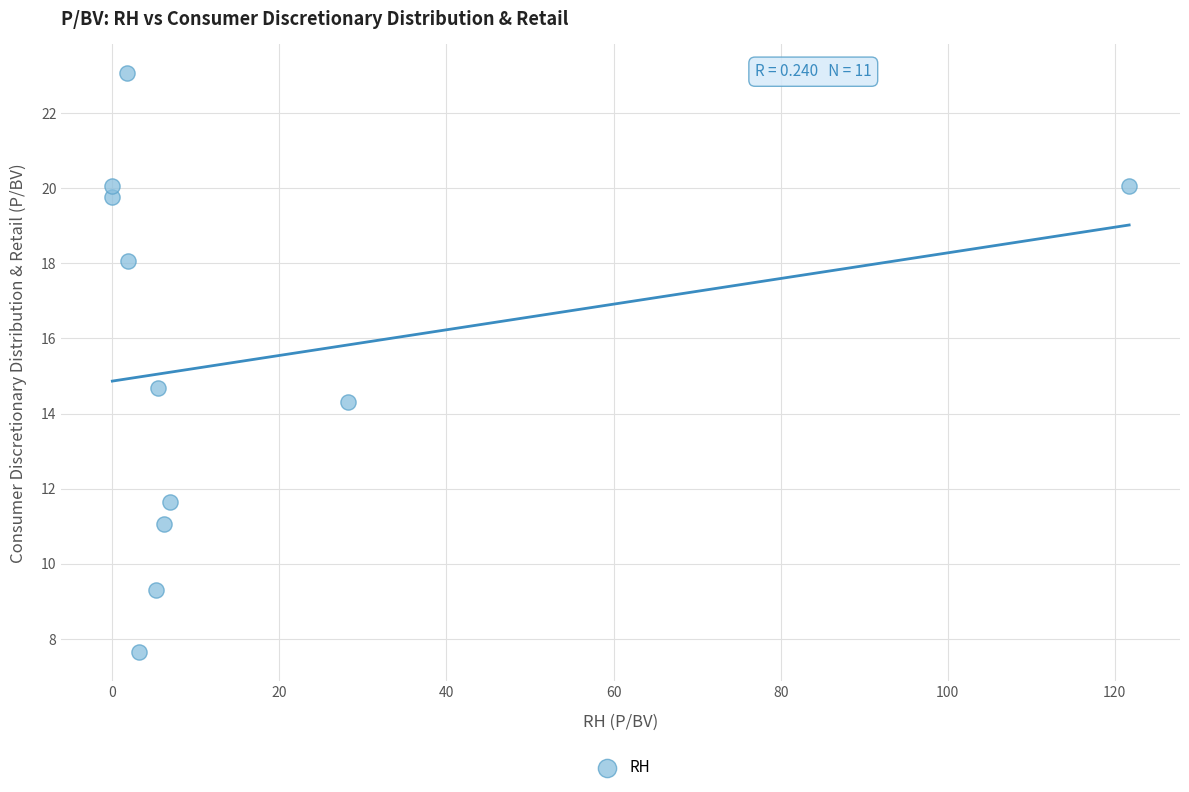

What is the range of Y values (max minus min)?

15.4